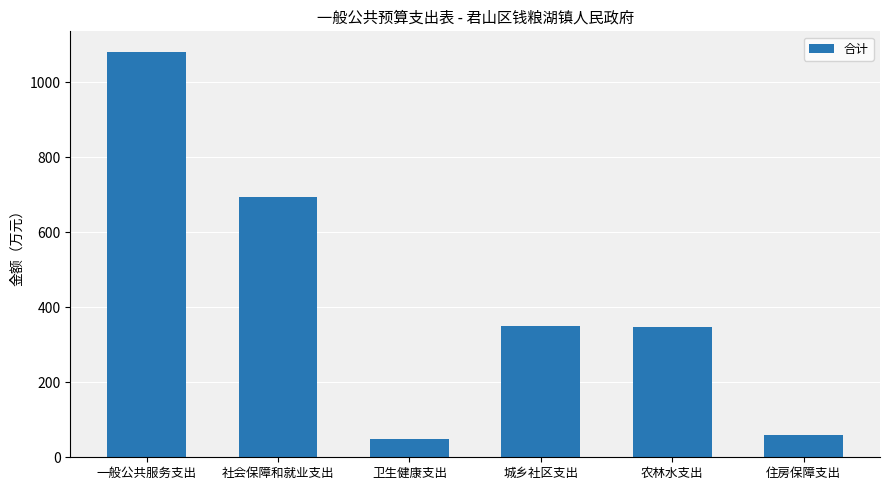

What value does the data have at 卫生健康支出?

49.0